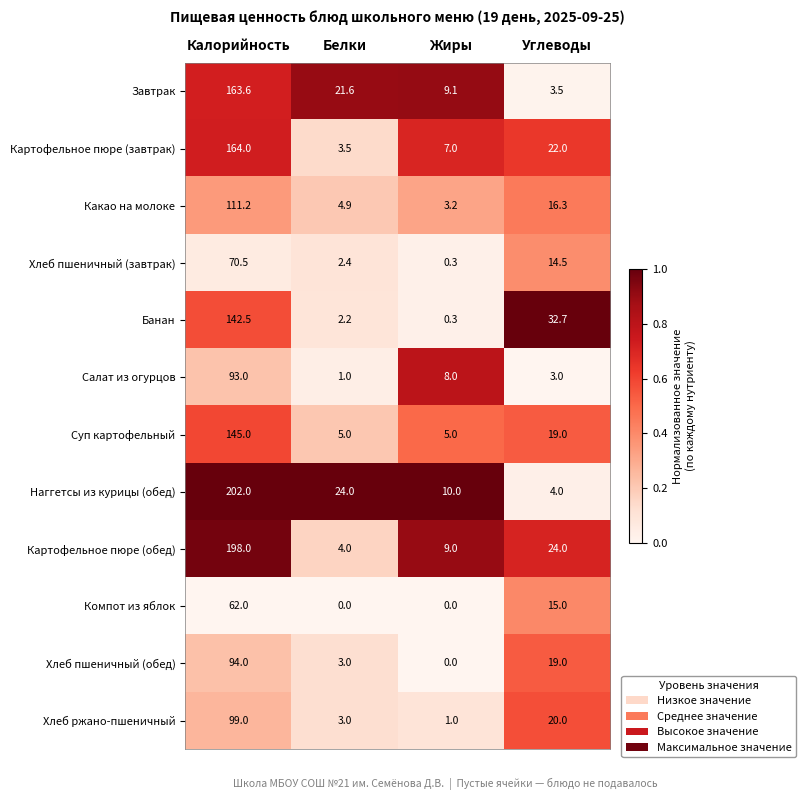

Which series changed the most between Жиры and Углеводы?

Банан